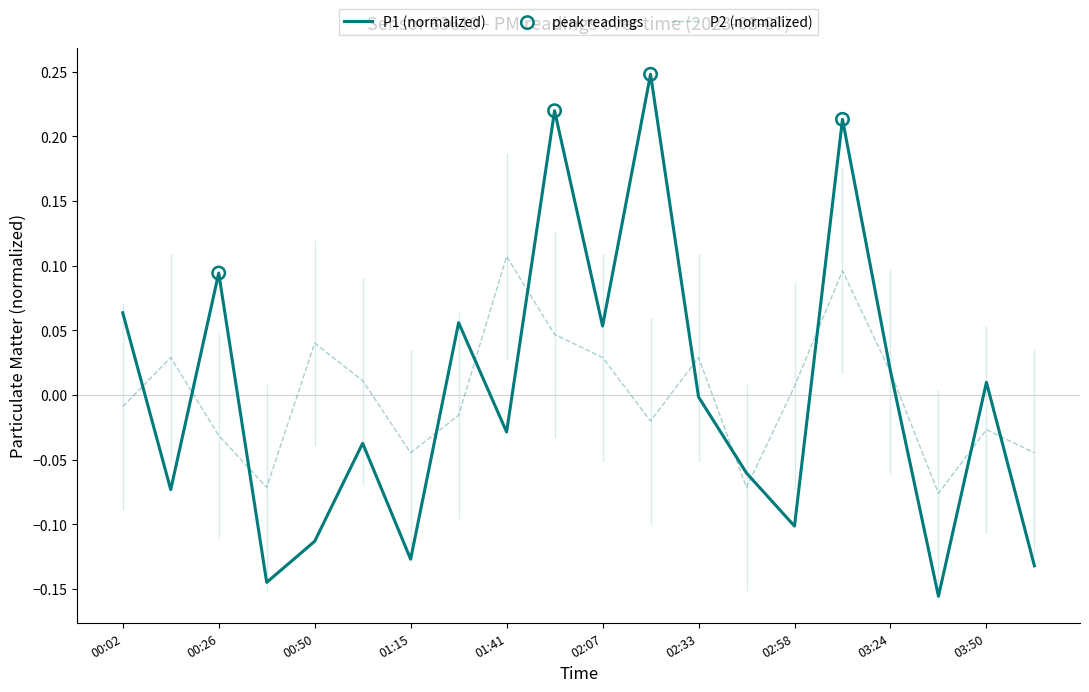

Is the value of P1 at 01:15 greater than the value of P2 at 01:54?

No